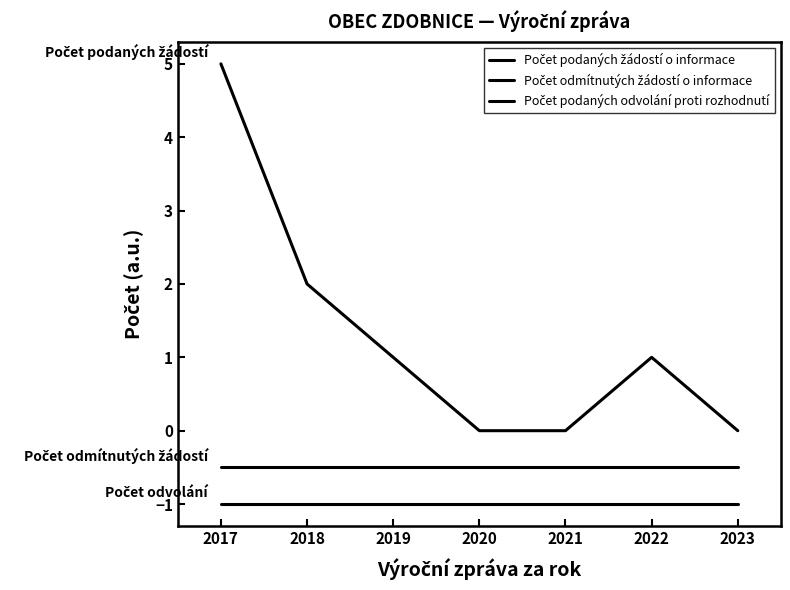

What is the spread (max minus min) of values at 2018?

3.0